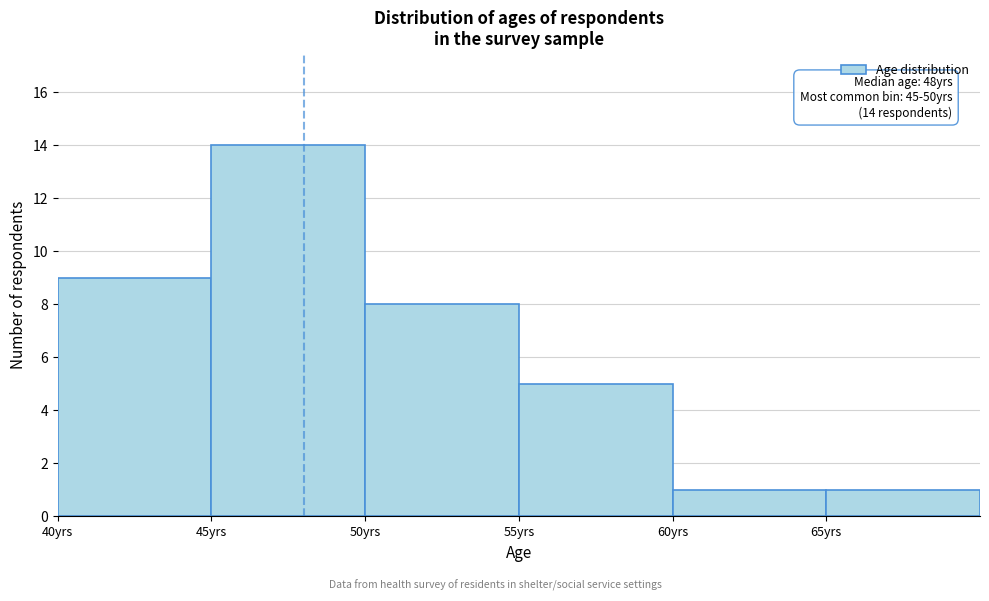

Over which range of the x-axis is the bar tallest?

45 to 50